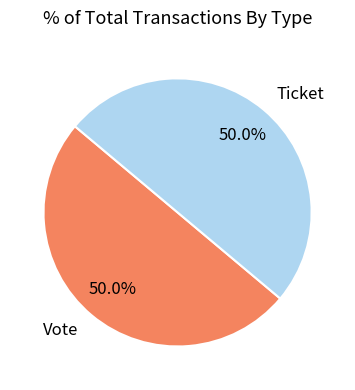

How many slices are in this pie chart?

2